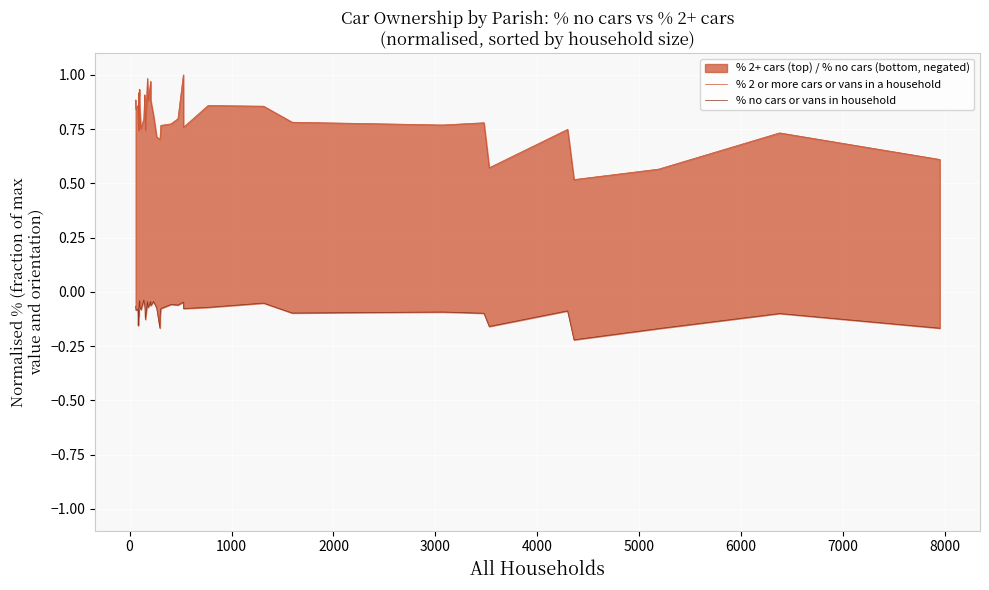

What is the value of the % 2 or more cars or vans in a household point at the 25th from the left?

0.8